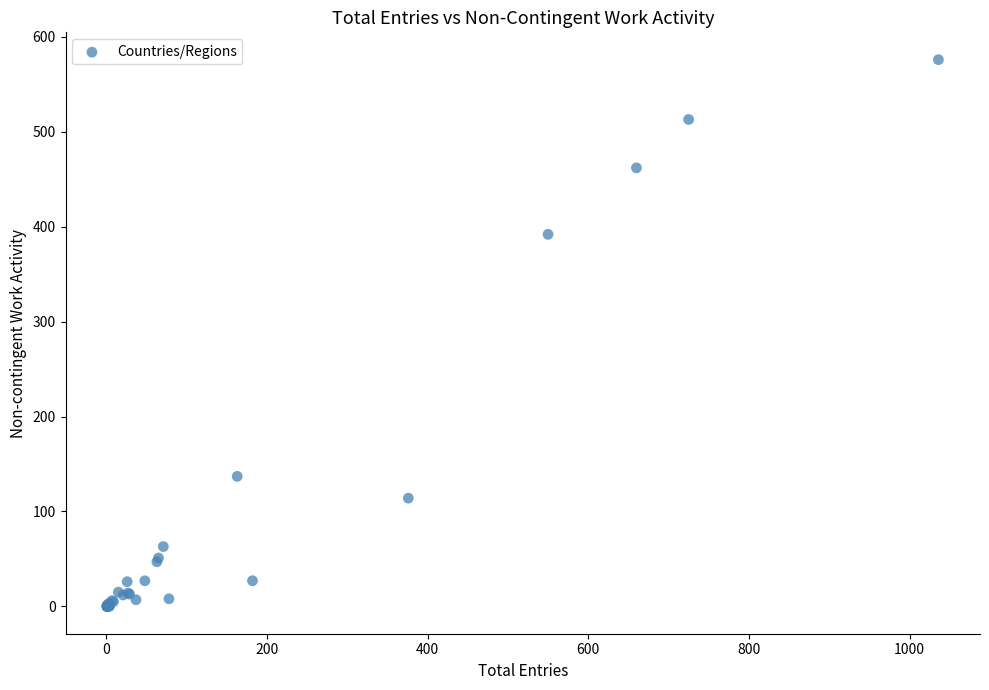

What Y value in the scatter plot is closest to 288?

392